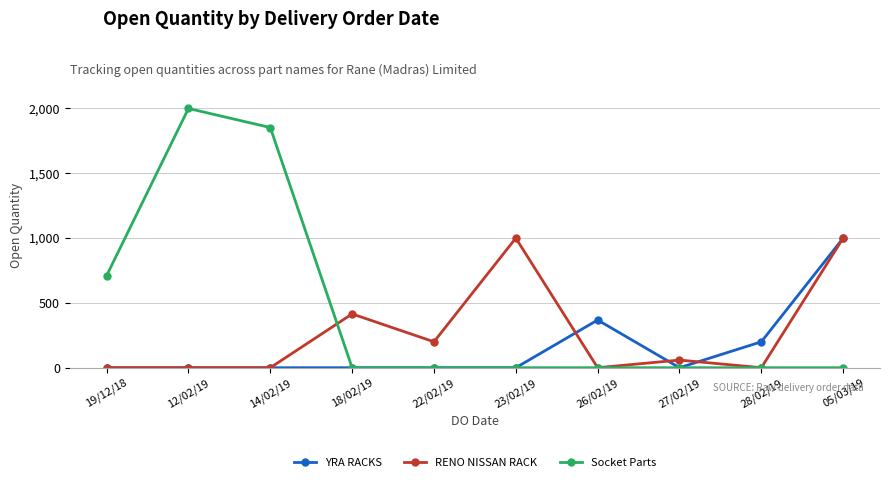

Rank the series by their average value, from highest to lowest.

Socket Parts, RENO NISSAN RACK, YRA RACKS